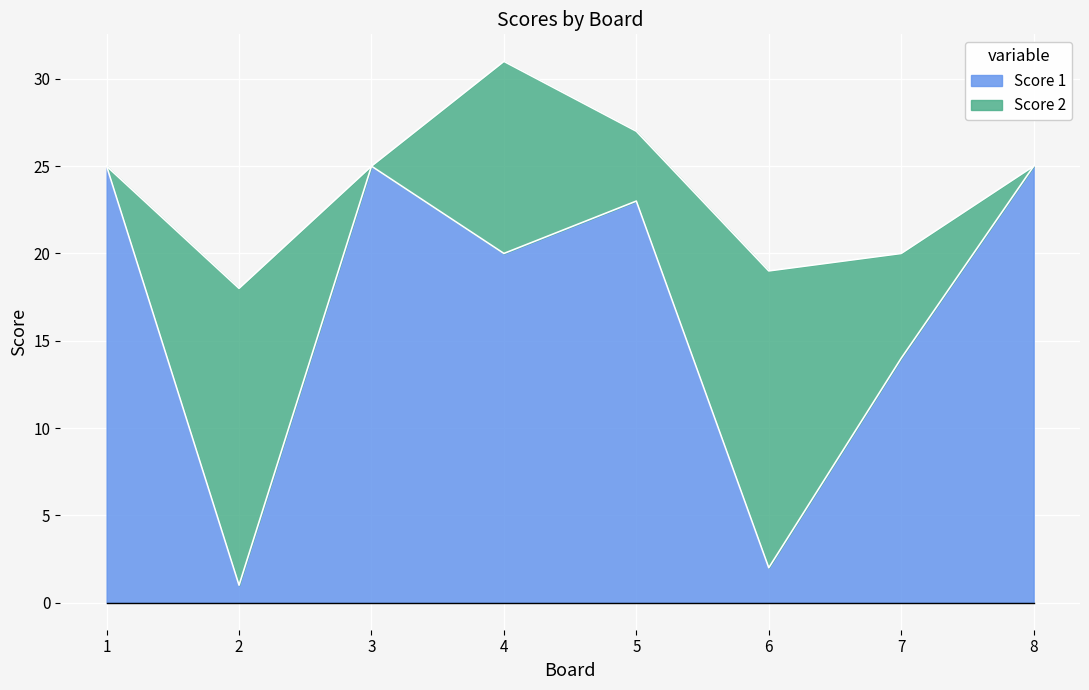

What value does the data have at 3?

25